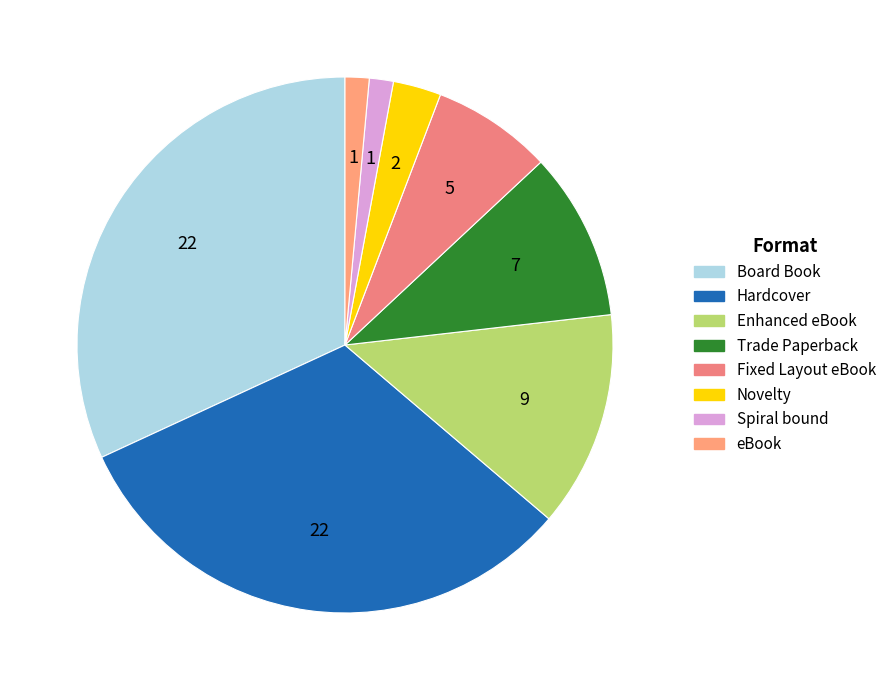

What is the change in value from Enhanced eBook to Trade Paperback?

-2